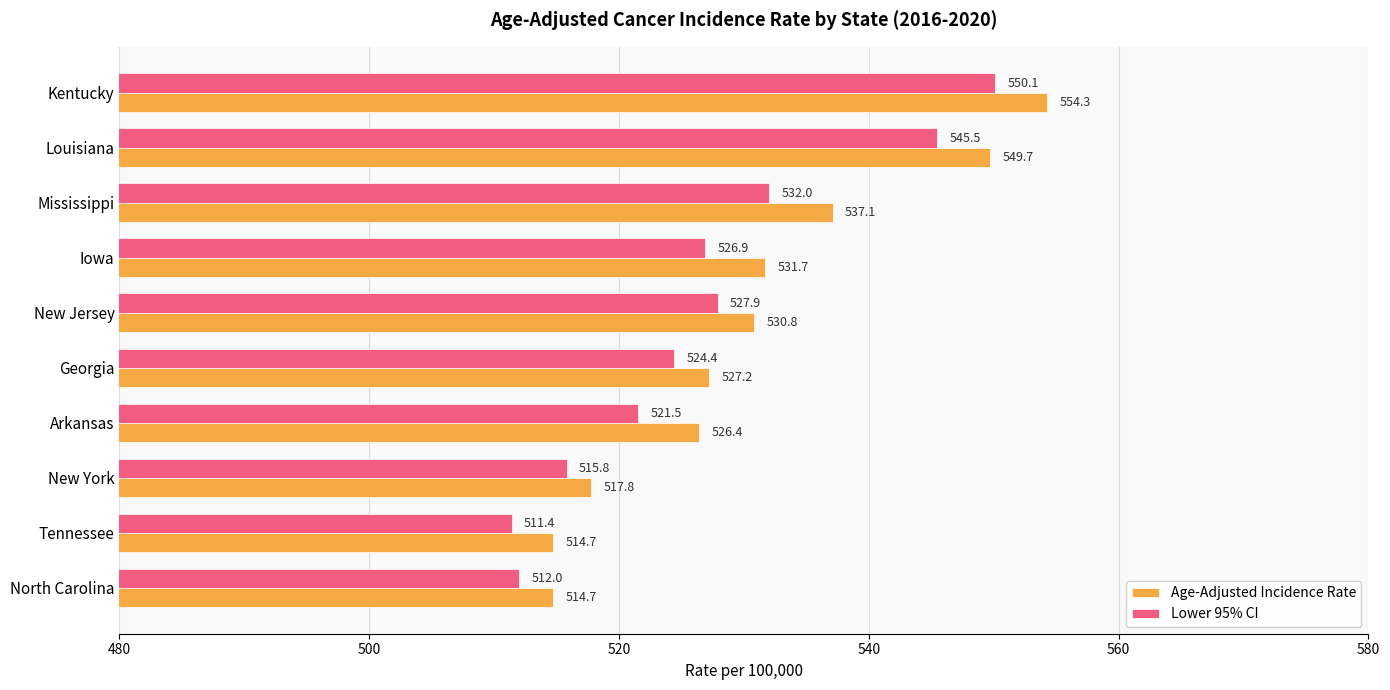

Which series has the largest total across all categories?

Age-Adjusted Incidence Rate